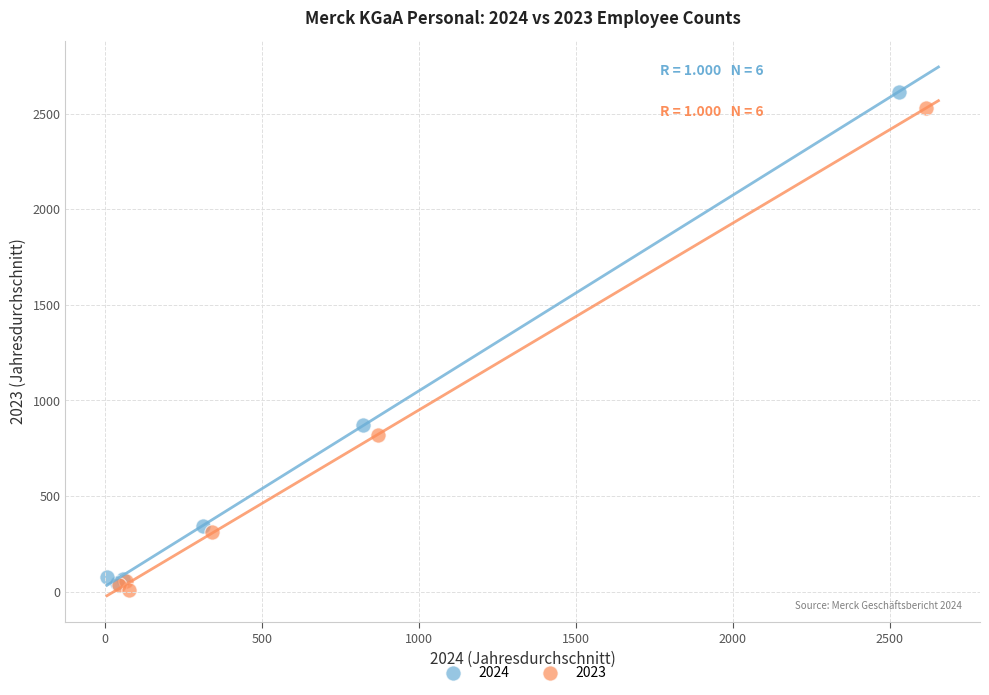

Which series has the largest Y range (max minus min)?

2024